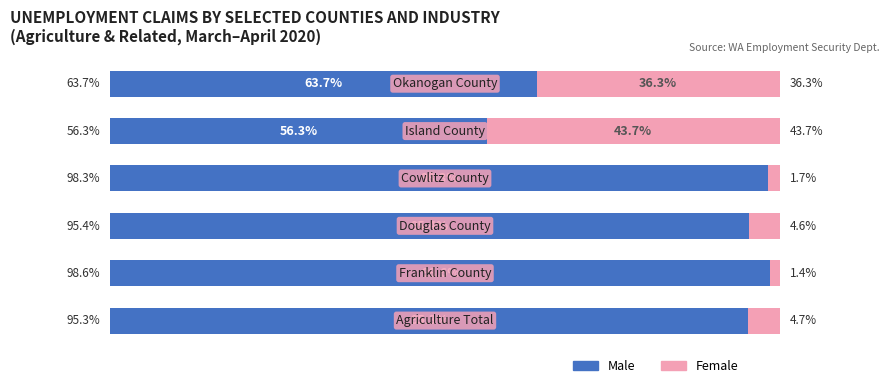

Reading left to right, list all the values displayed in this chart.

Male: 95.3	98.6	95.4	98.3	56.3	63.7
Female: 4.7	1.4	4.6	1.7	43.7	36.3